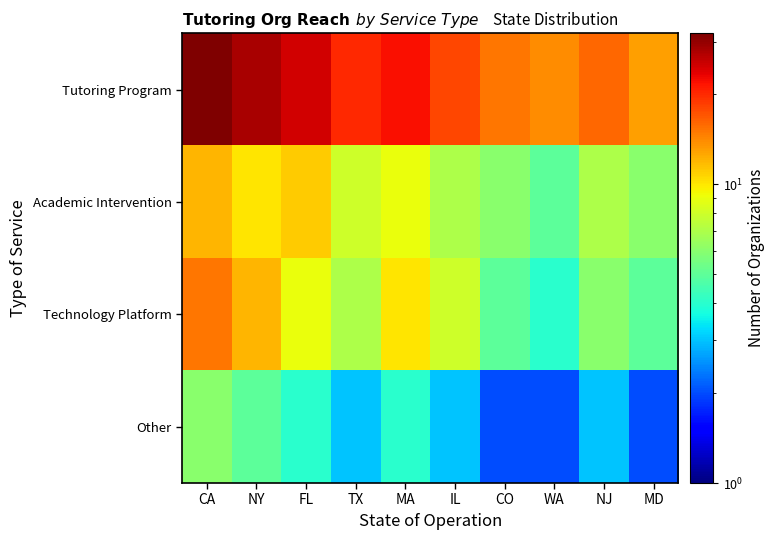

At which category is the sum across all series the highest?

CA